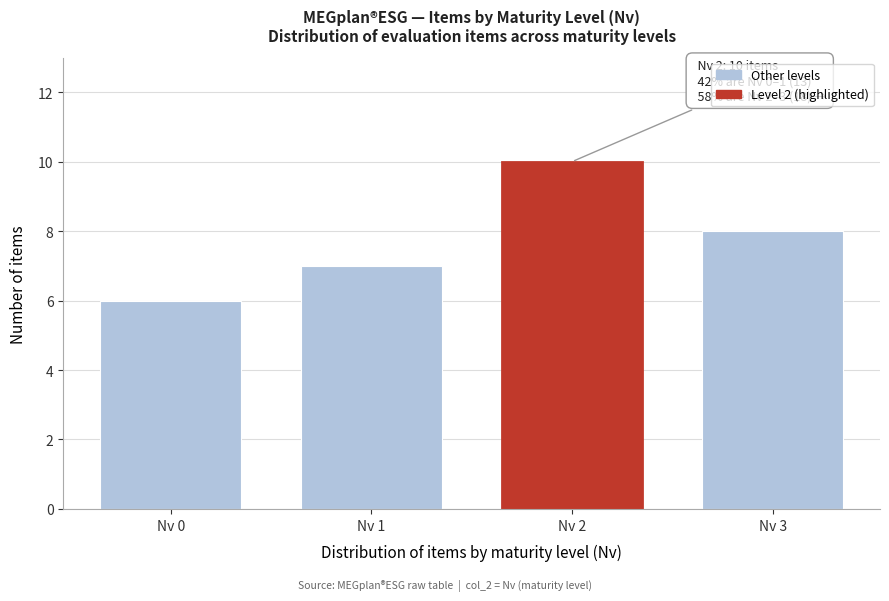

Reading left to right, transcribe all the data shown in this chart.

6	7	10	8